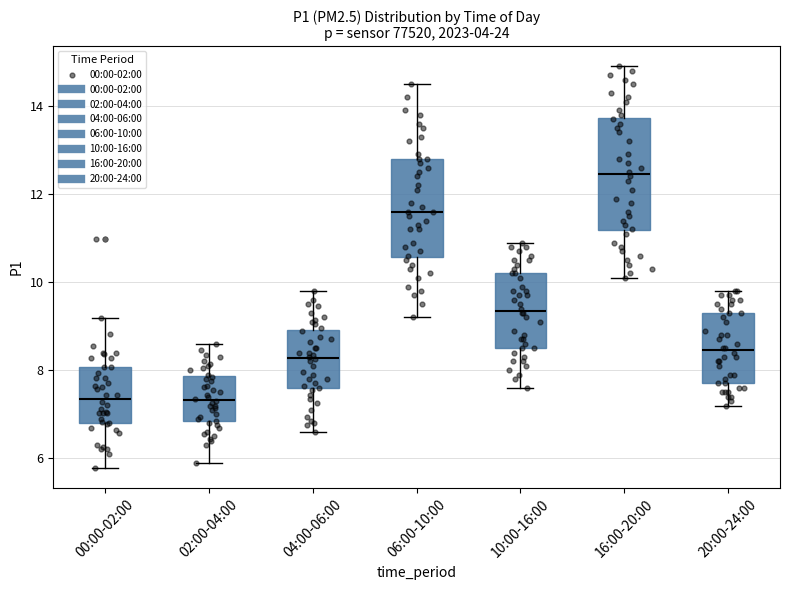

Which box is the tallest, from its lower edge to its upper edge?

16:00-20:00